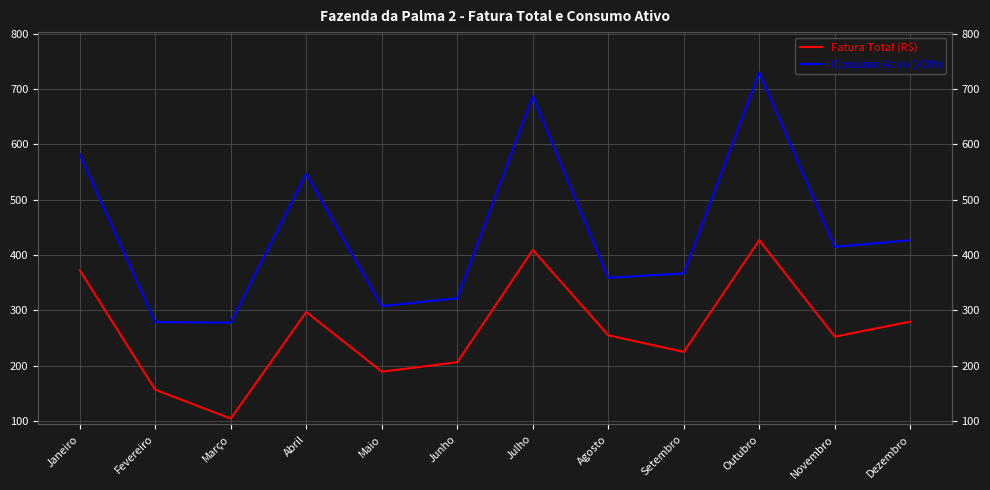

What is the total value across all series at Maio?

497.3